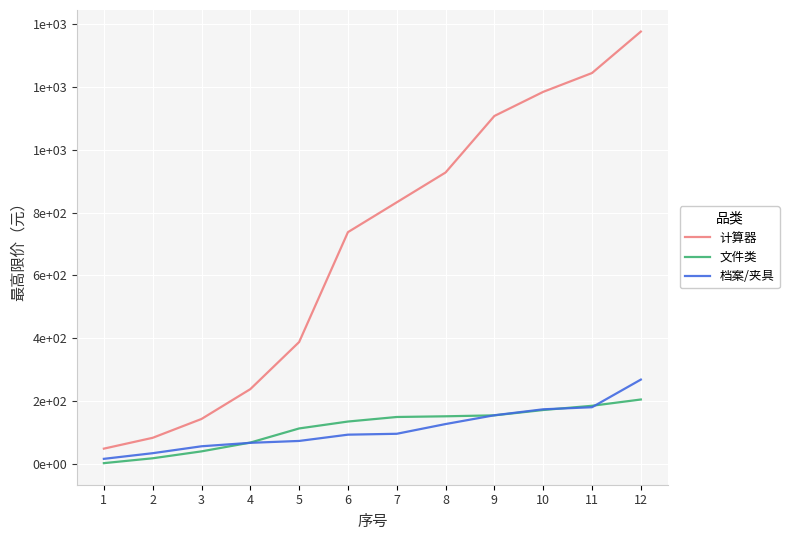

Is this an area chart (filled region under the line)?

No